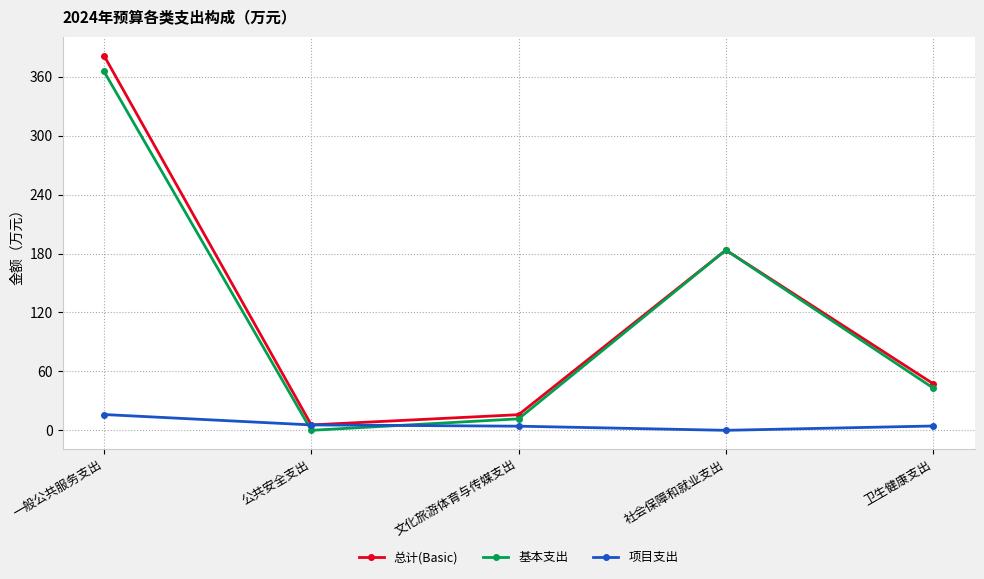

True or false: 基本支出 has a value of 64.7 at 卫生健康支出.

False